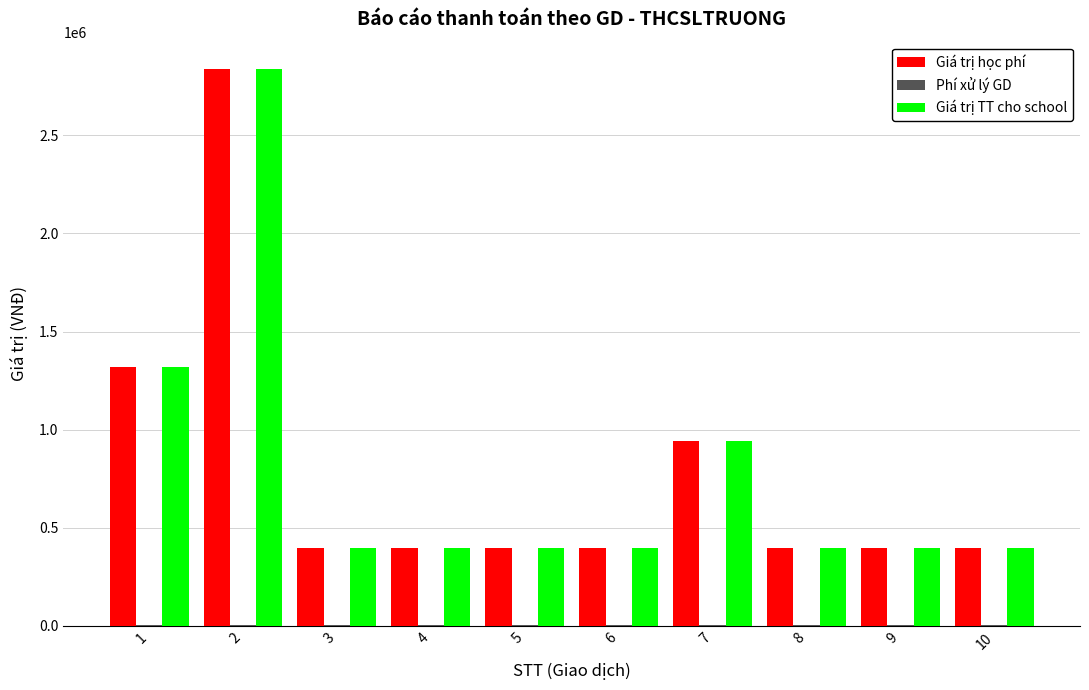

Is the value of Giá trị TT cho school at 2 greater than the value of Giá trị học phí at 9?

Yes